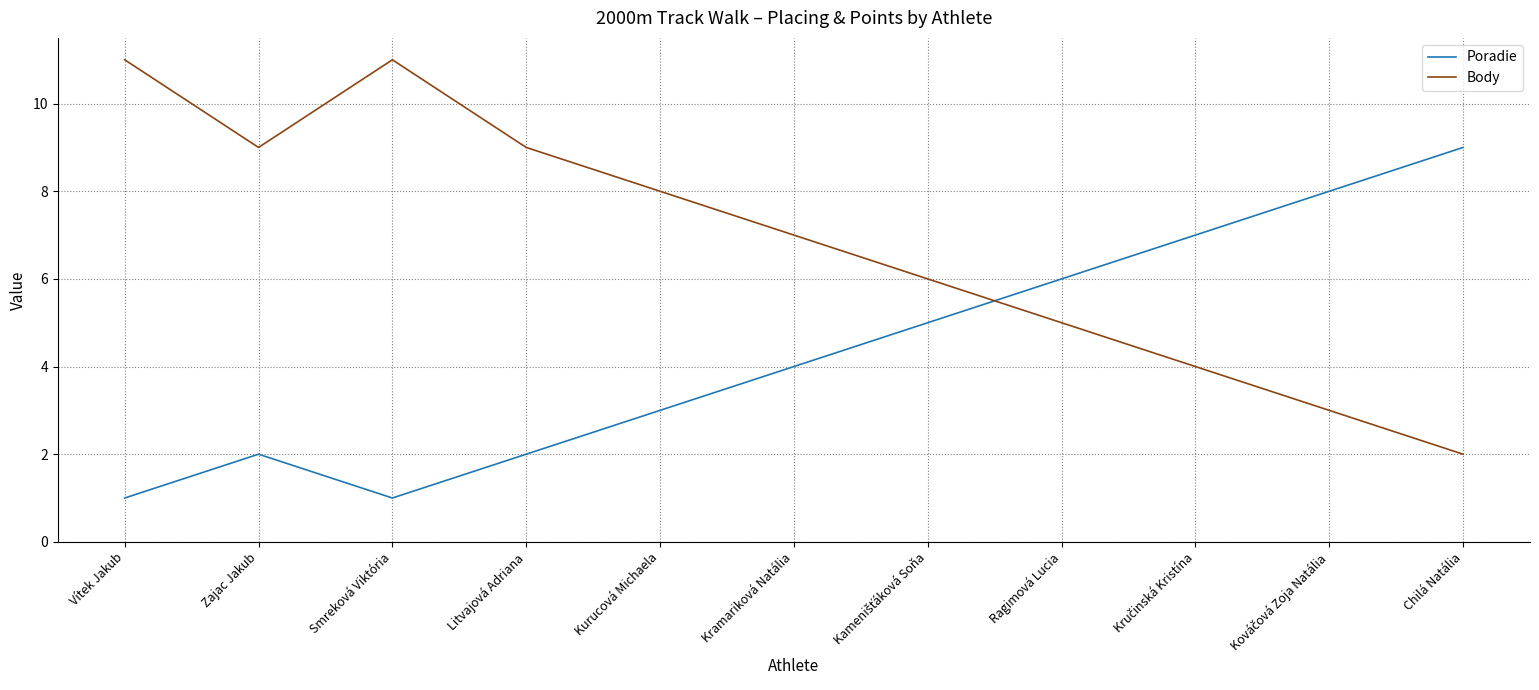

What is the sum of the Body values at Ragimová Lucia and Litvajová Adriana?

14